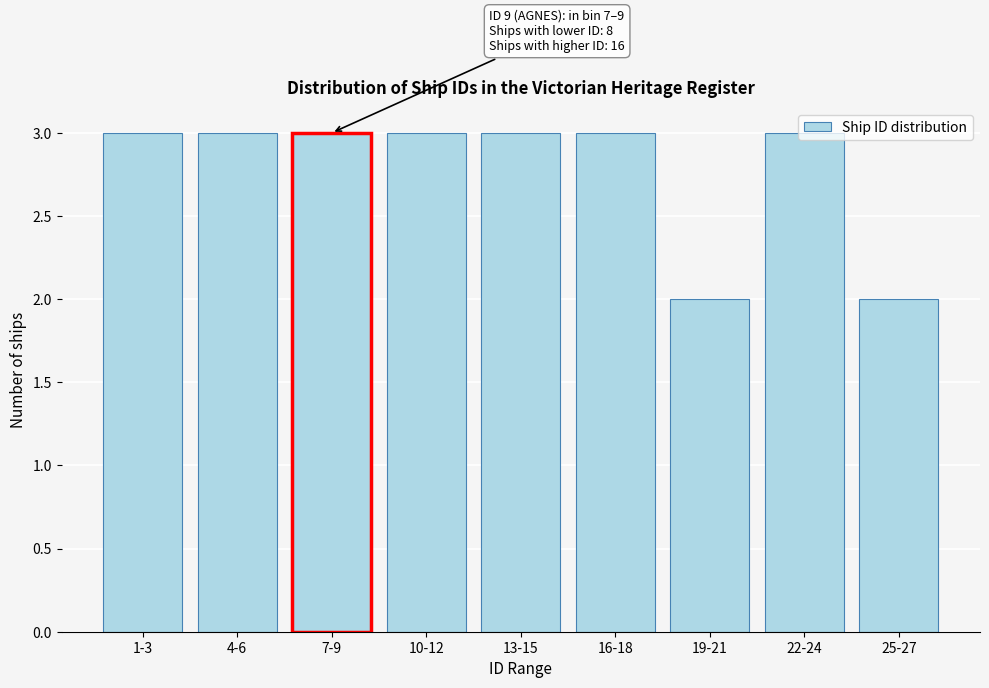

What is the maximum value shown in the chart?

3